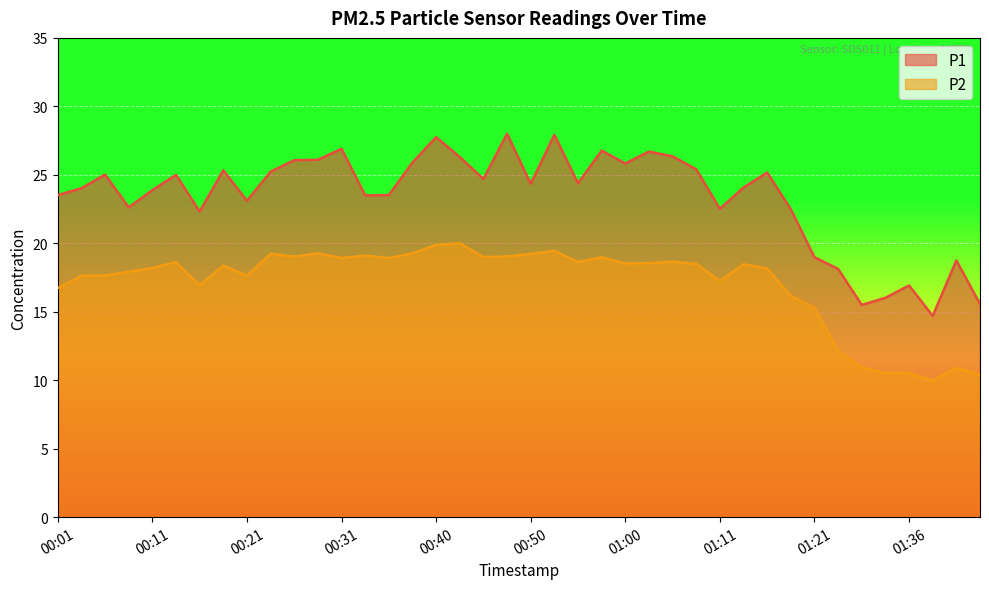

True or false: P2 and P1 cross at least once.

False